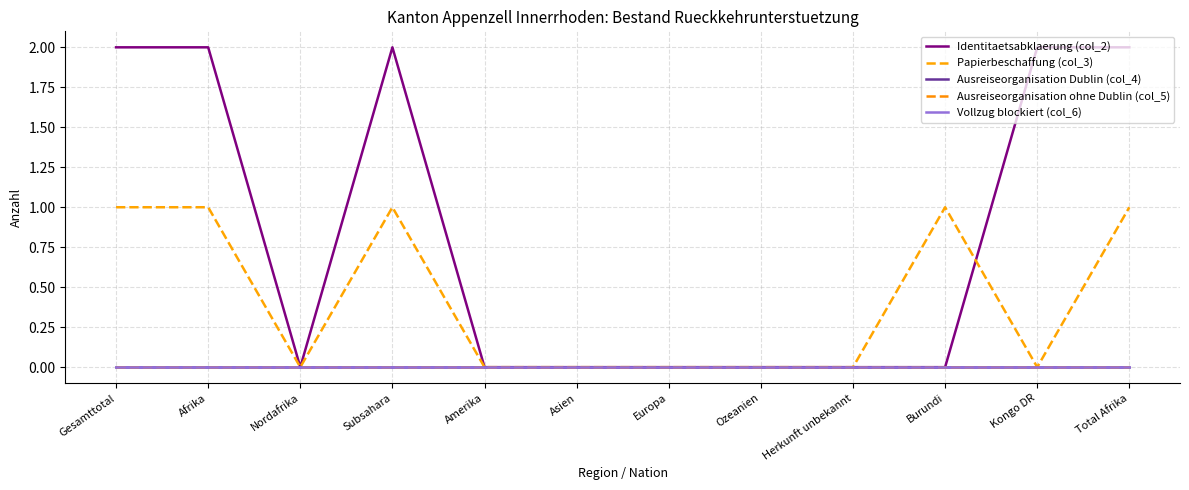

The value of Identitaetsabklaerung (col_2) at Afrika is 2. True or false?

True